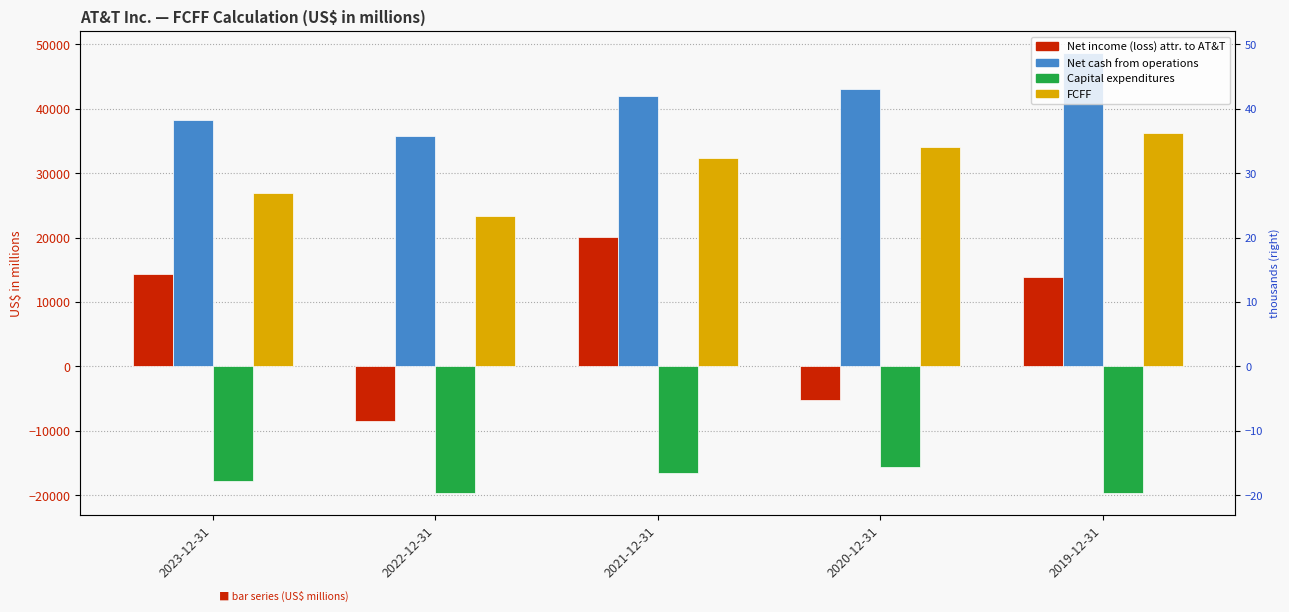

The Net cash from operations series shows 57492 at 2021-12-31. True or false?

False